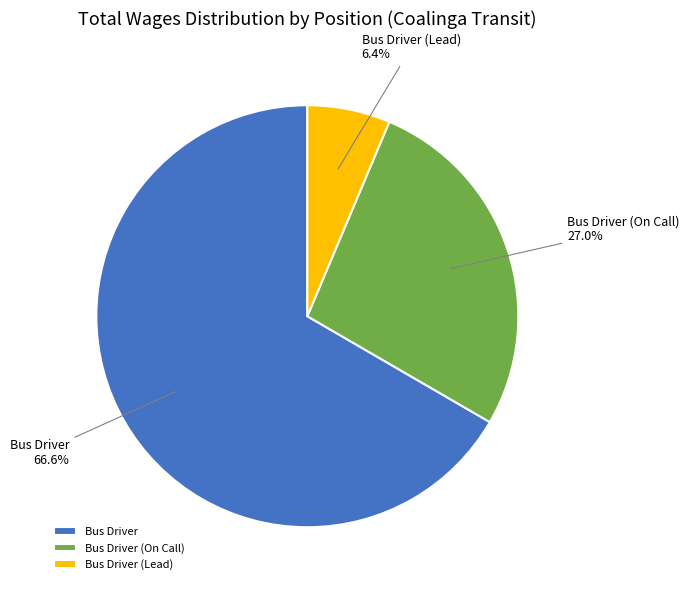

Which category has the smallest portion of the pie?

Bus Driver (Lead)